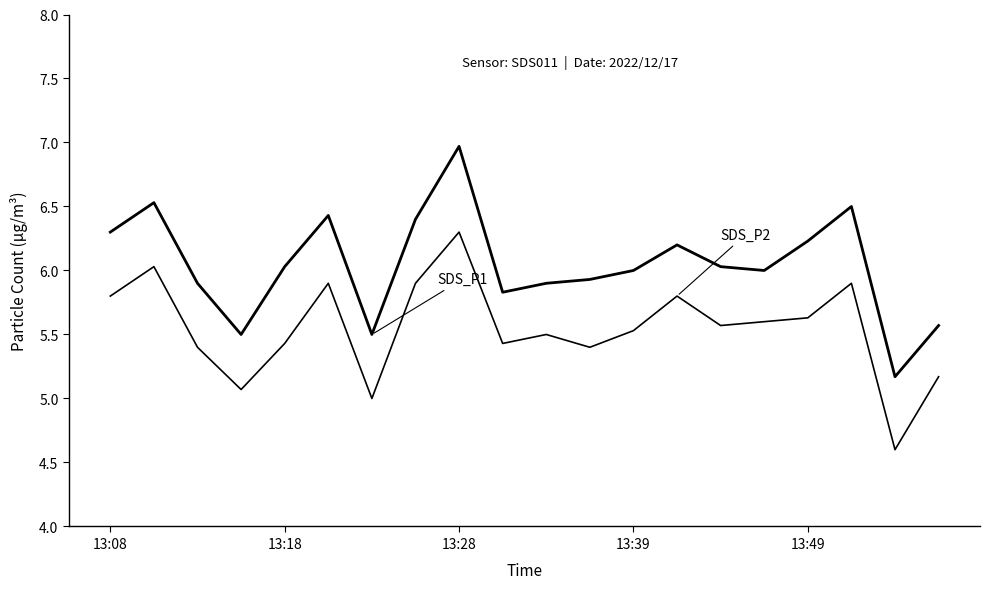

Is it true that SDS_P2 equals 9.5 at 13?

False